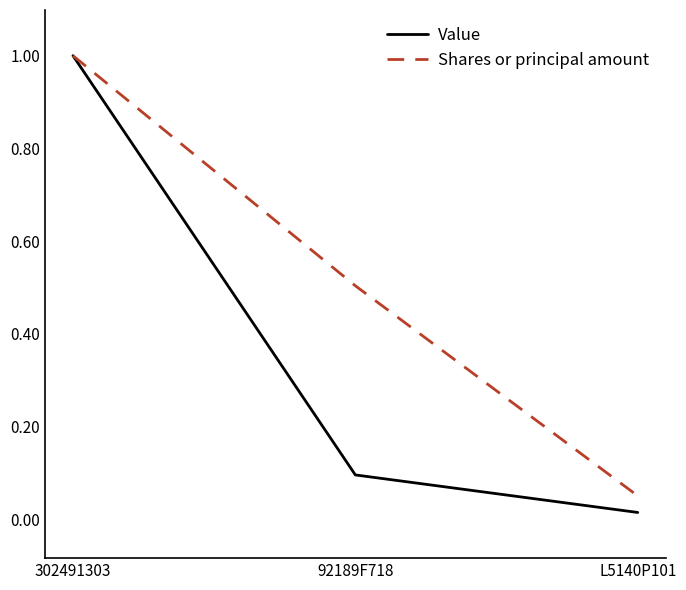

Which label corresponds to the largest value in the chart?

302491303